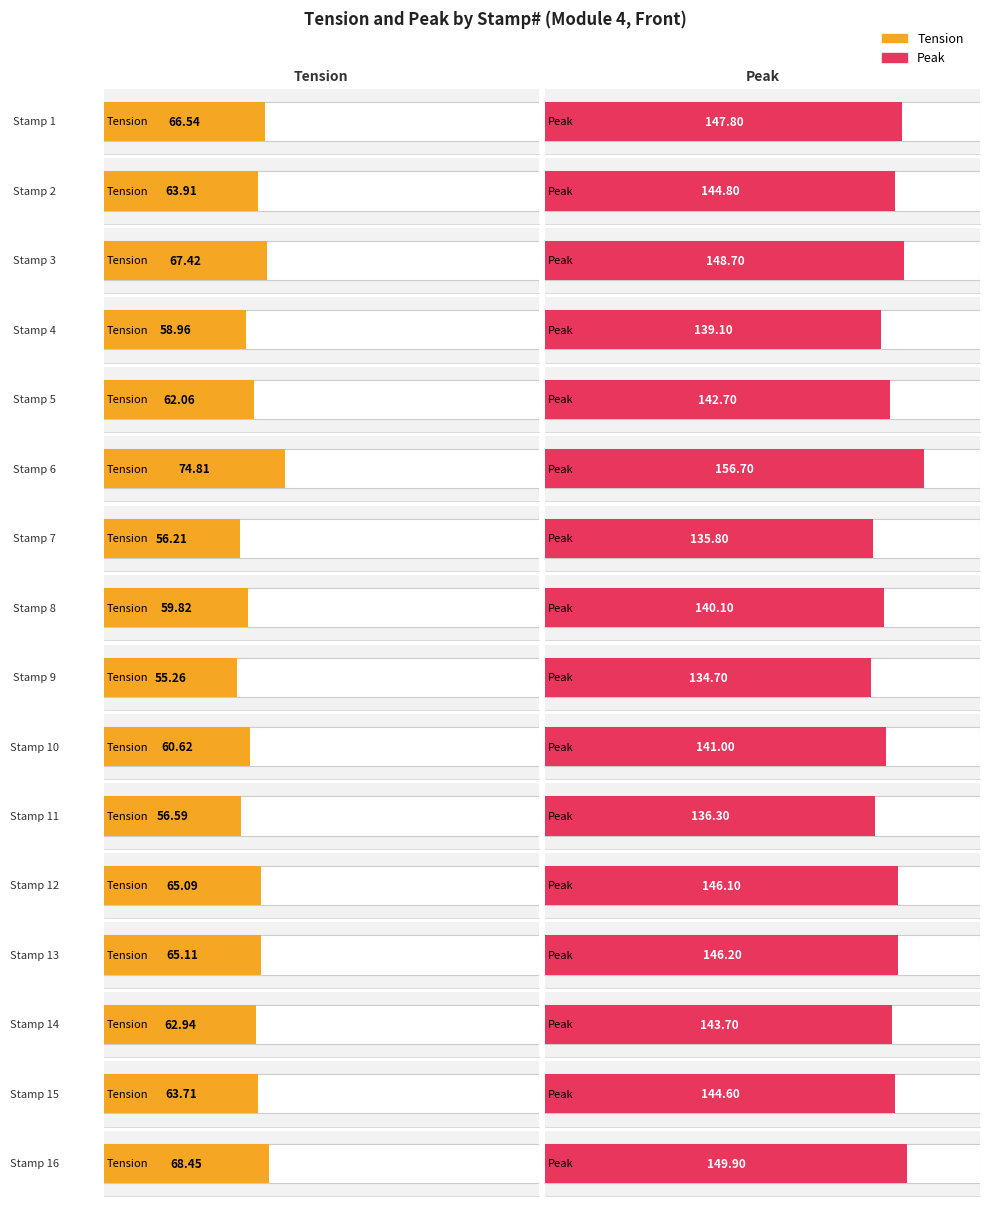

What is the difference between the Average utilization values at Stamp 12 and Stamp 6?

9.7